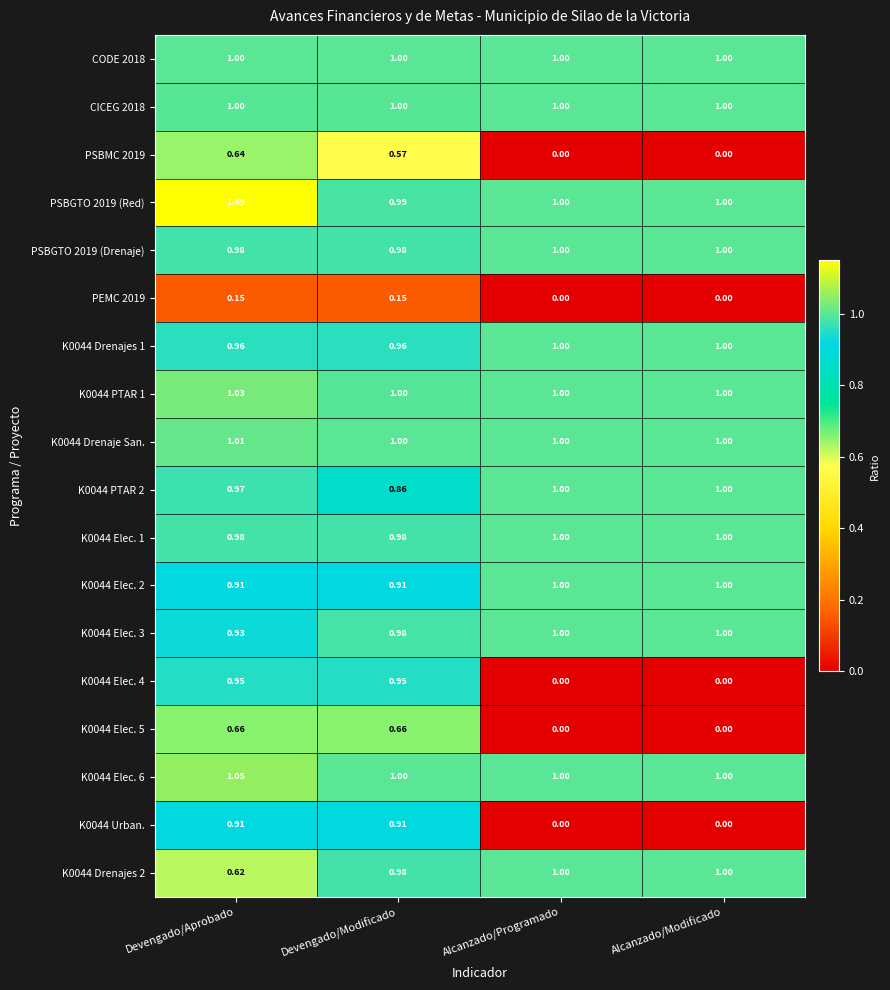

Which label corresponds to the largest value in the chart?

Devengado/Aprobado